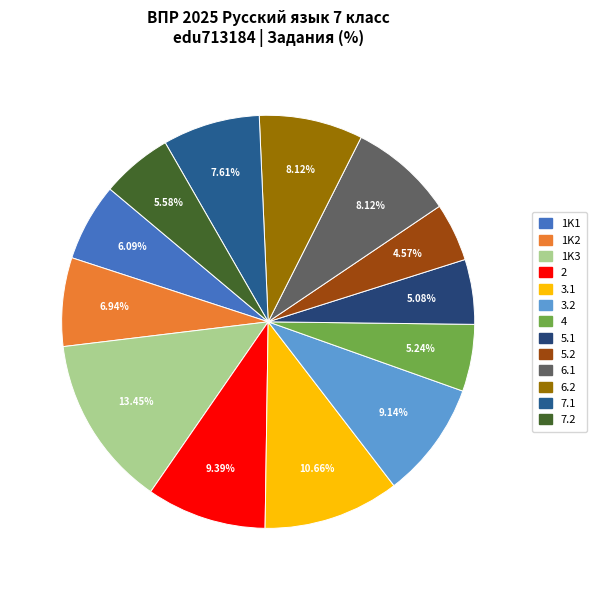

To the nearest percent, what percentage of the pie is 6.1?

8%